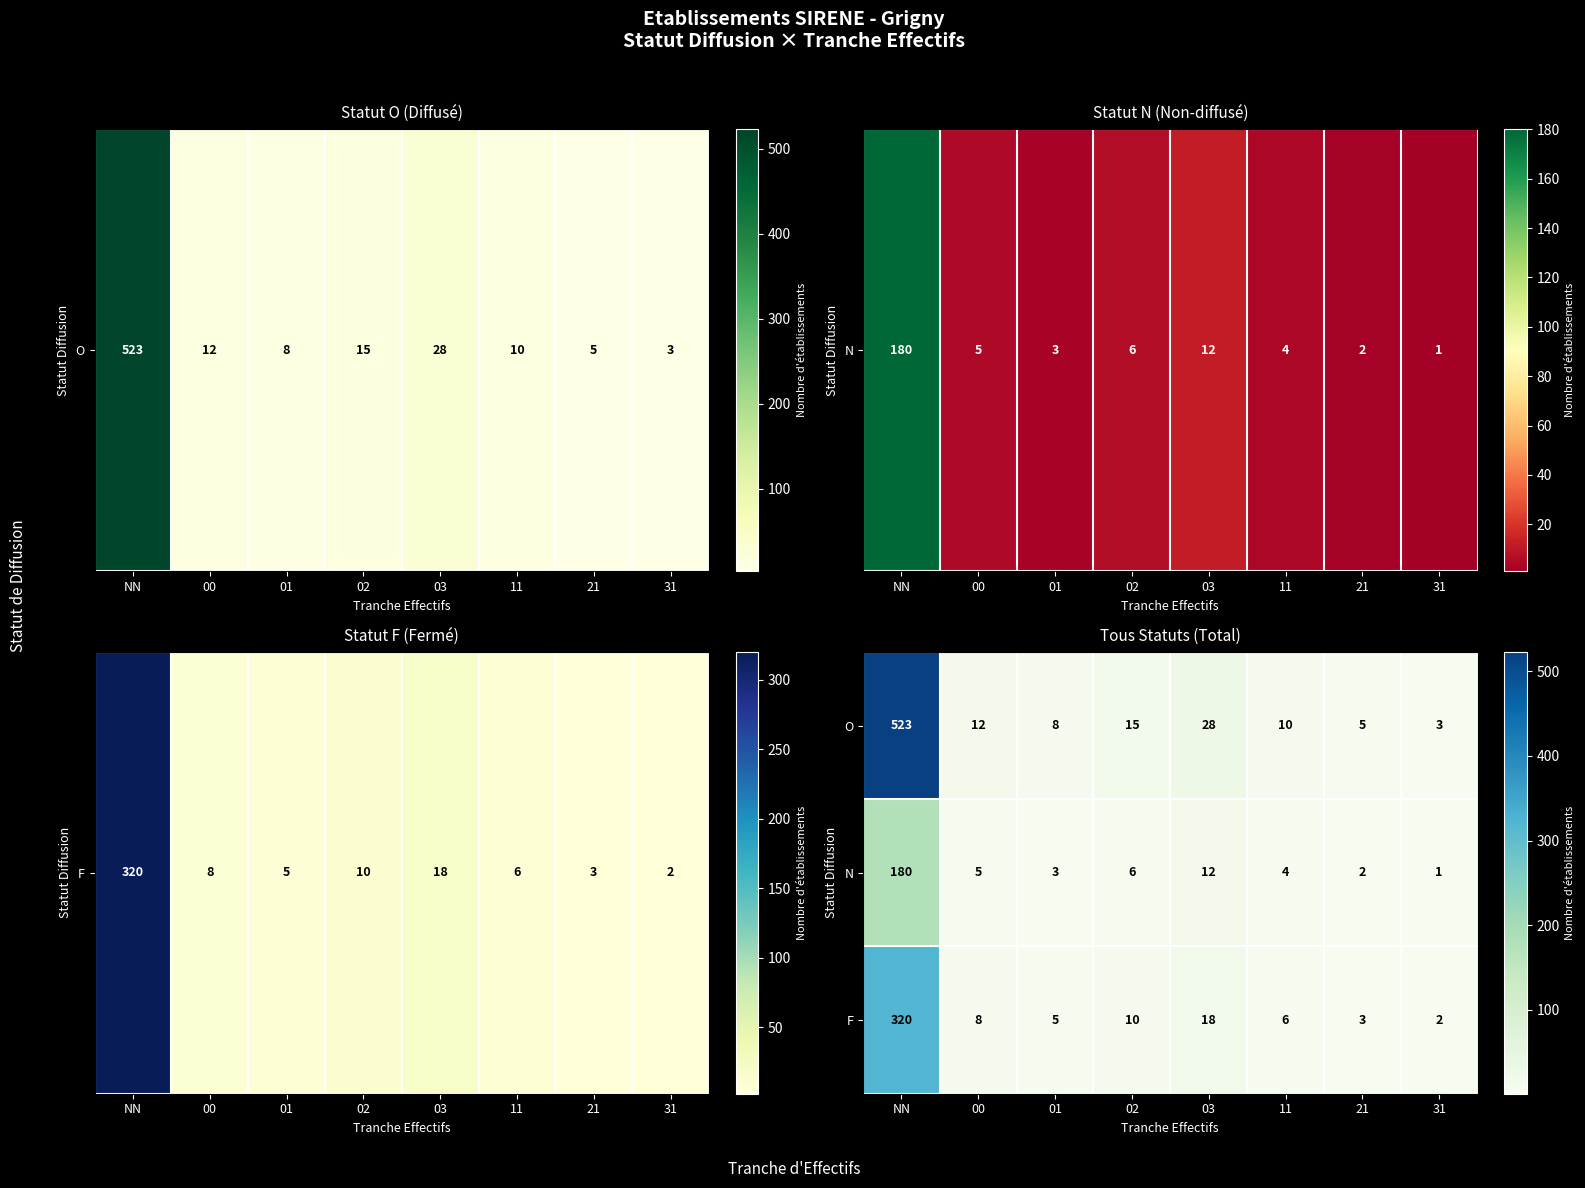

What is the difference between the second highest and minimum values in the O series?

25